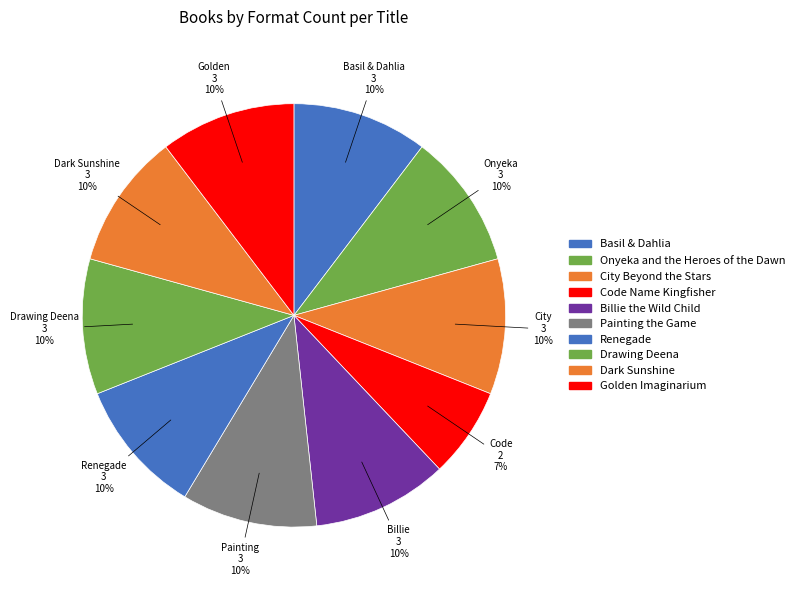

Is it true that Onyeka and the Heroes of the Dawn is 1% of the pie?

False